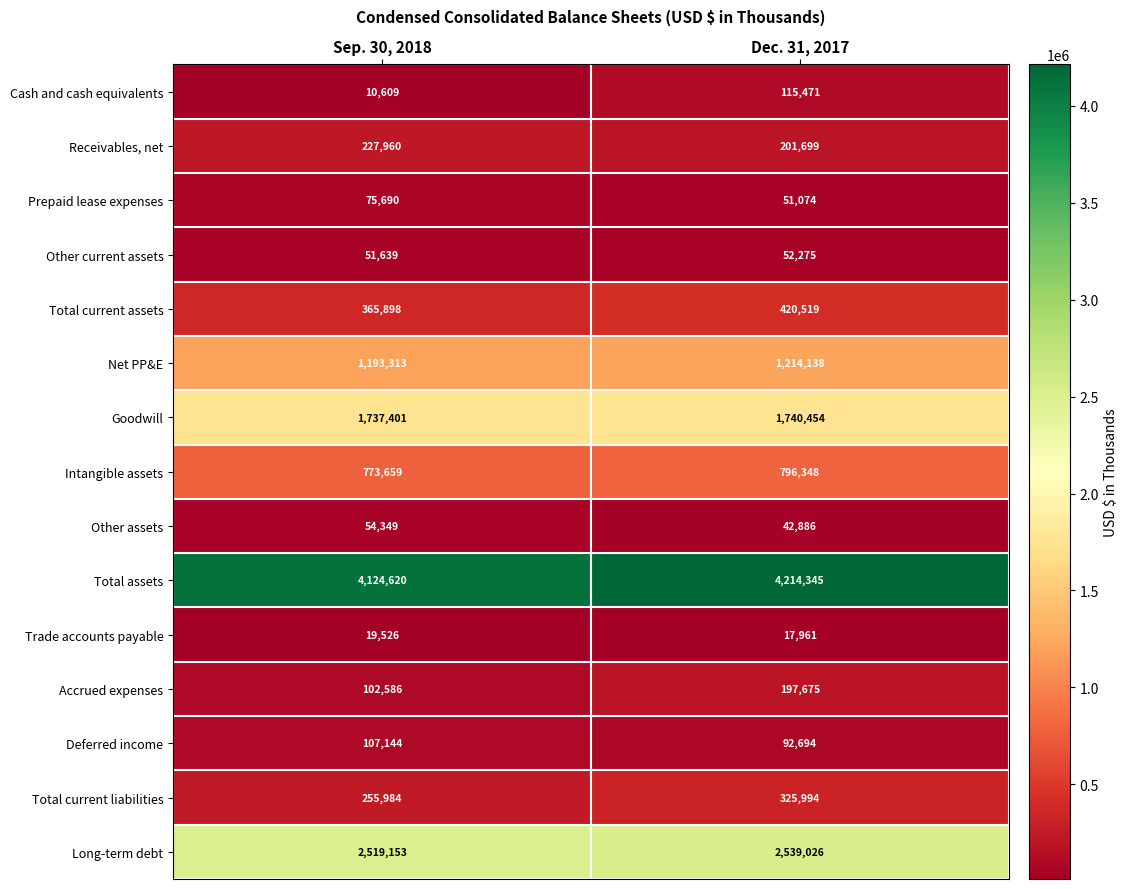

Is it true that Goodwill equals 763643 at Sep. 30, 2018?

False